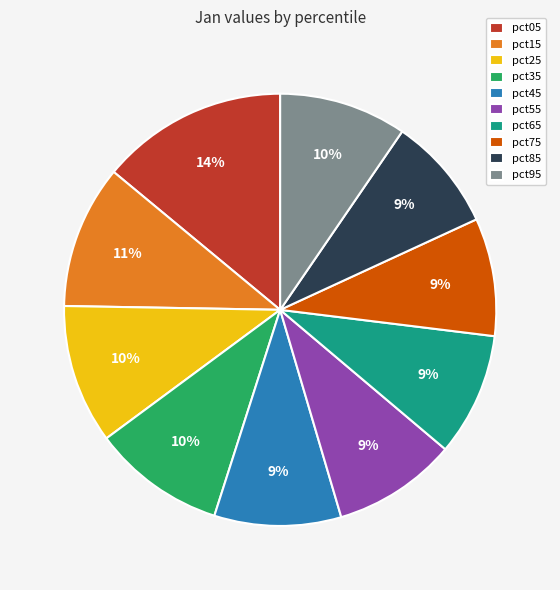

Does pct15 account for over 50% of the chart?

No